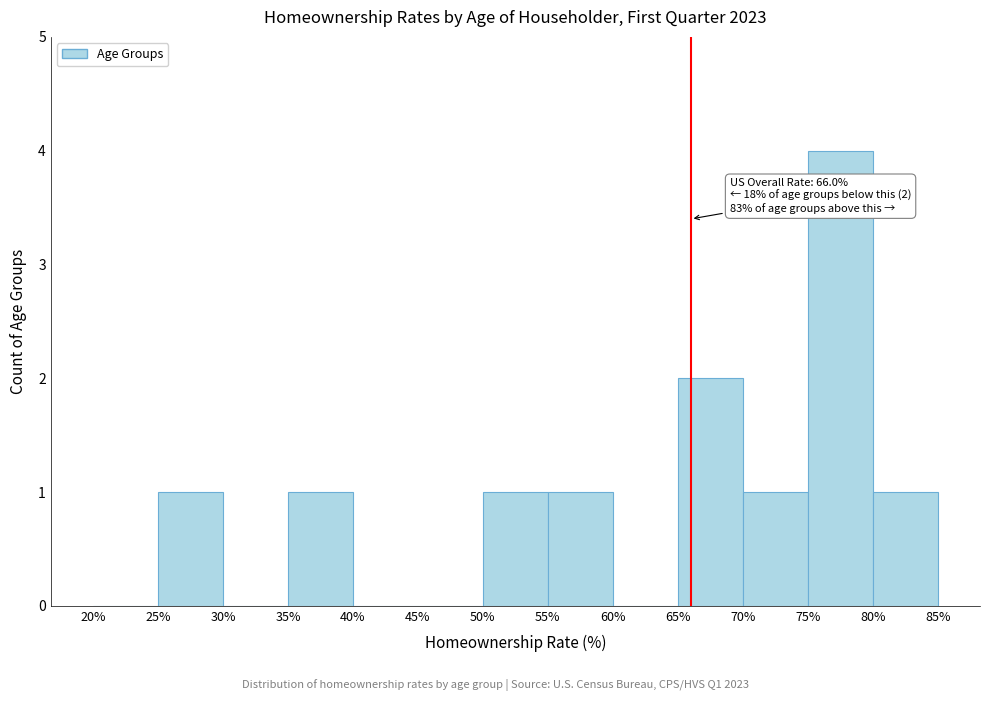

Which range on the x-axis has the tallest bar?

75% to 80%